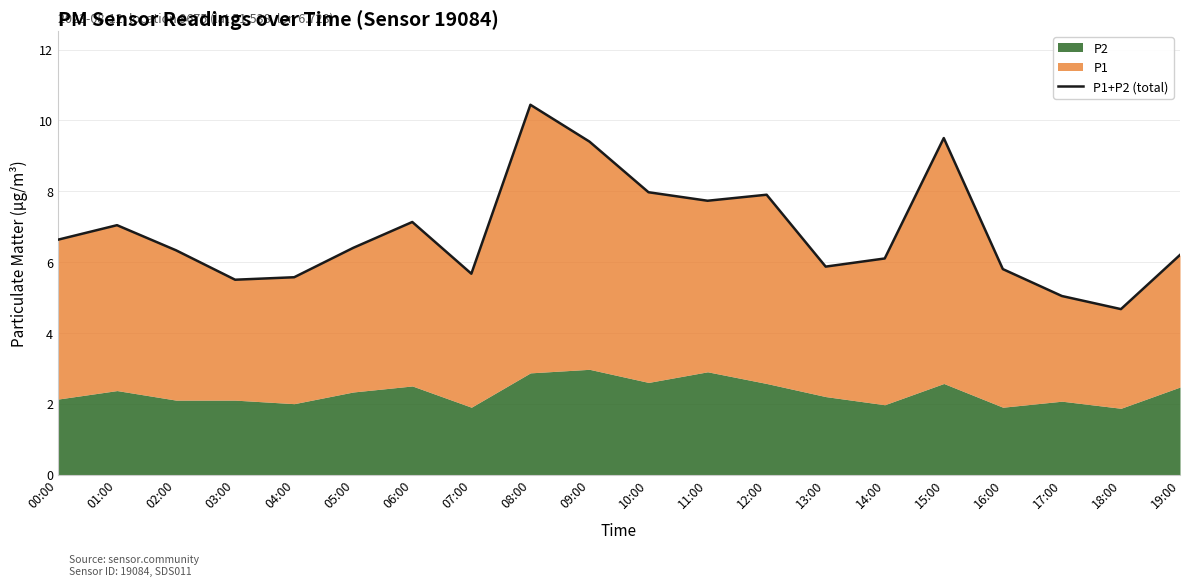

List the labels in order of value, smallest first.

18:00, 17:00, 03:00, 04:00, 07:00, 16:00, 13:00, 14:00, 19:00, 02:00, 05:00, 00:00, 01:00, 06:00, 11:00, 12:00, 10:00, 09:00, 15:00, 08:00